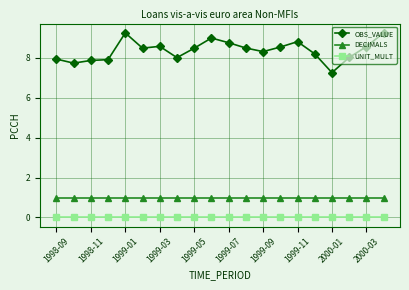

True or false: OBS_VALUE has more than 0 interior local peaks.

True